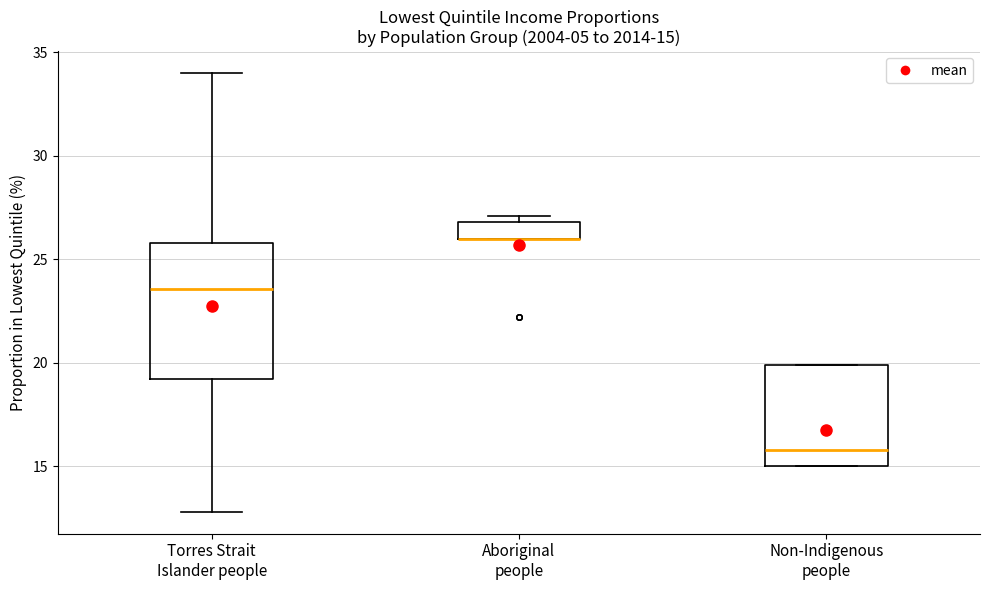

Which box is the tallest, from its lower edge to its upper edge?

Torres Strait Islander people